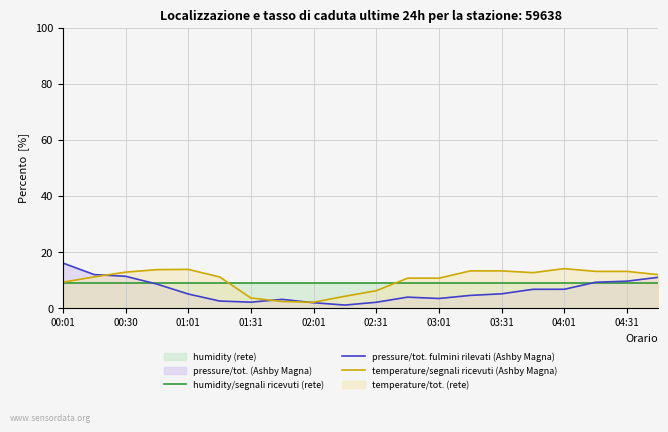

What is the spread (max minus min) of values at 19?

2.9